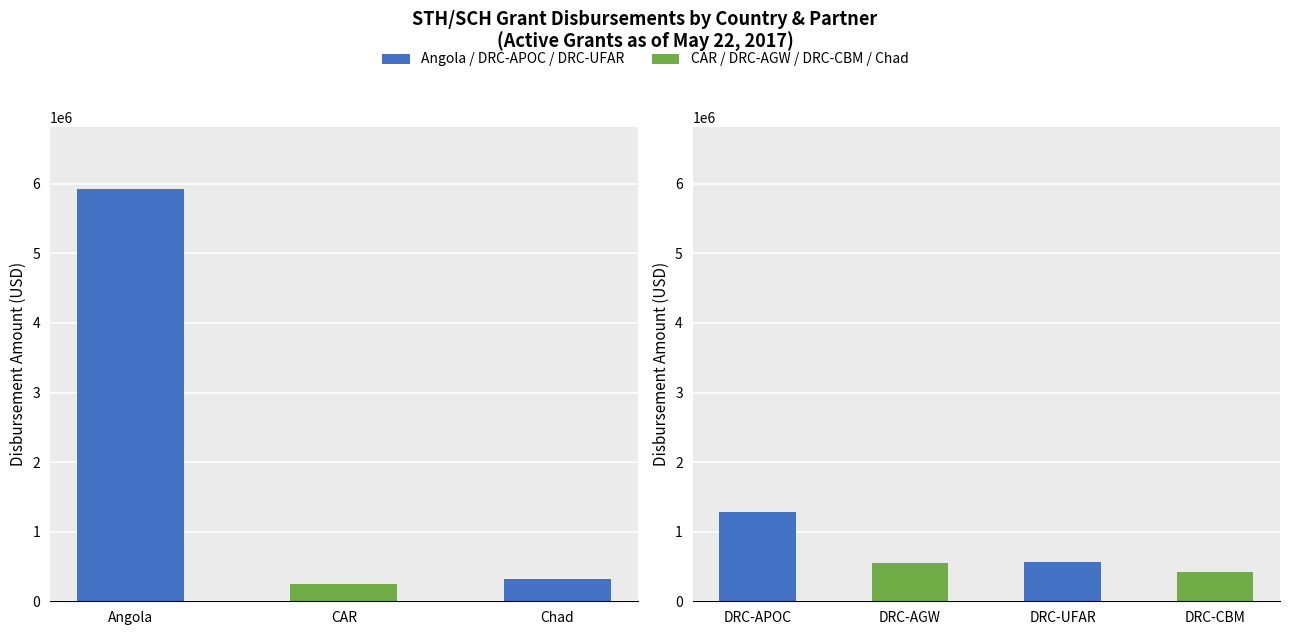

Which has a higher value, Chad or DRC-CBM?

DRC-CBM